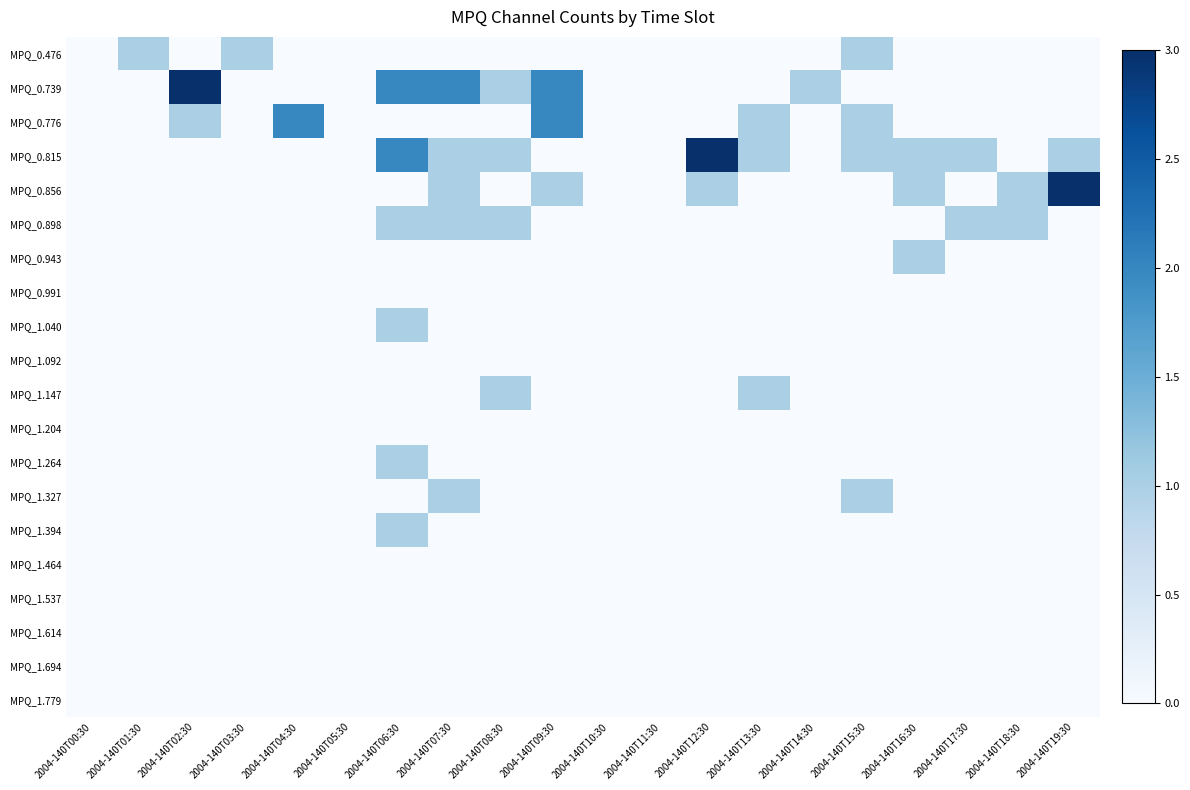

Which series has the widest spread of values?

MPQ_0.739